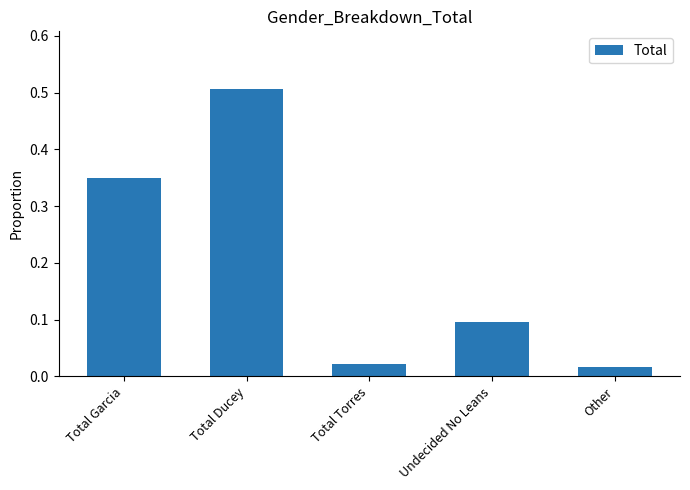

True or false: the data shows 0.1 at Undecided No Leans.

True